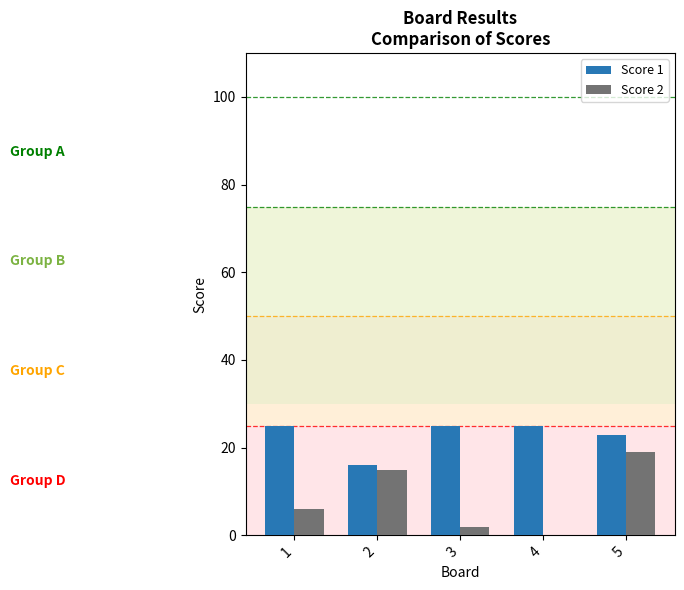

Which series has the largest total across all categories?

Score 1